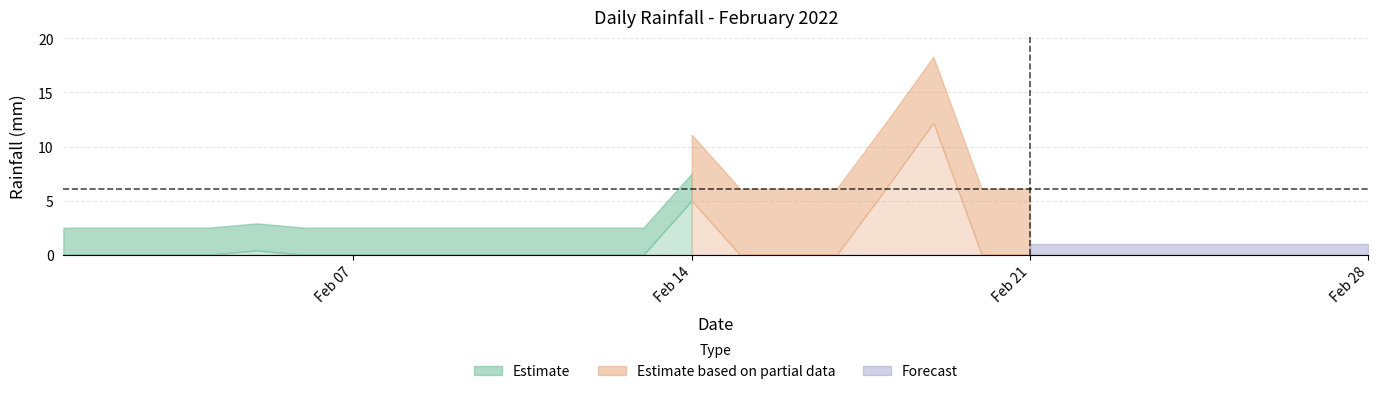

List the labels in order of value, largest first.

2022-02-19, 2022-02-18, 2022-02-14, 2022-02-05, 2022-02-01, 2022-02-02, 2022-02-03, 2022-02-04, 2022-02-06, 2022-02-07, 2022-02-08, 2022-02-09, 2022-02-10, 2022-02-11, 2022-02-12, 2022-02-13, 2022-02-15, 2022-02-16, 2022-02-17, 2022-02-20, 2022-02-21, 2022-02-22, 2022-02-23, 2022-02-24, 2022-02-25, 2022-02-26, 2022-02-27, 2022-02-28